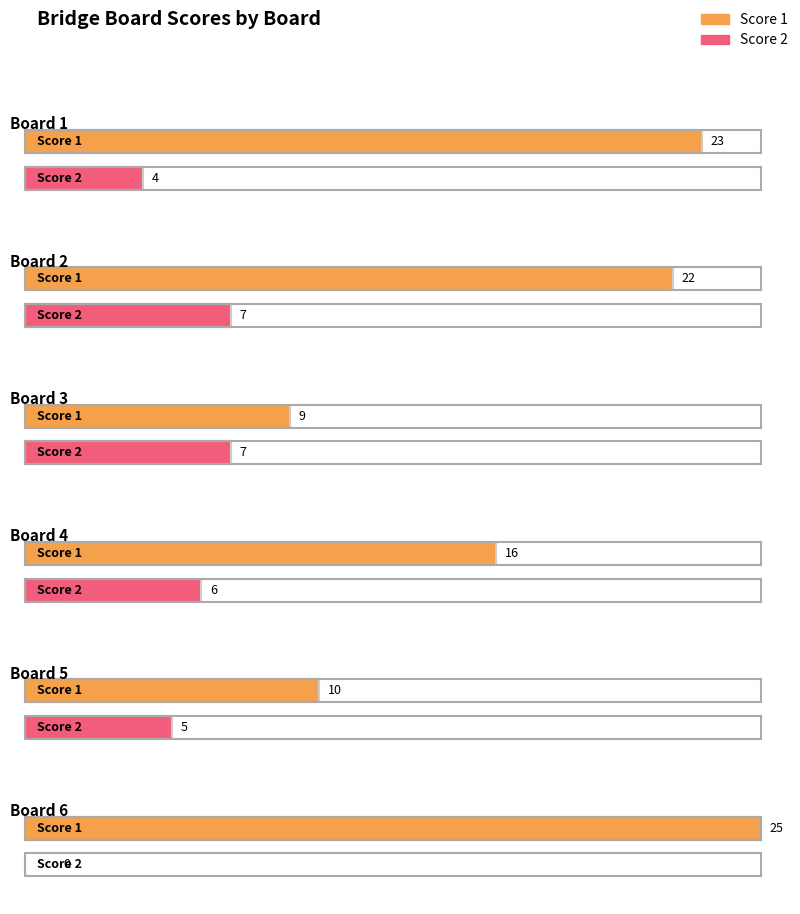

At which category does the chart reach its peak across all series?

Board 6